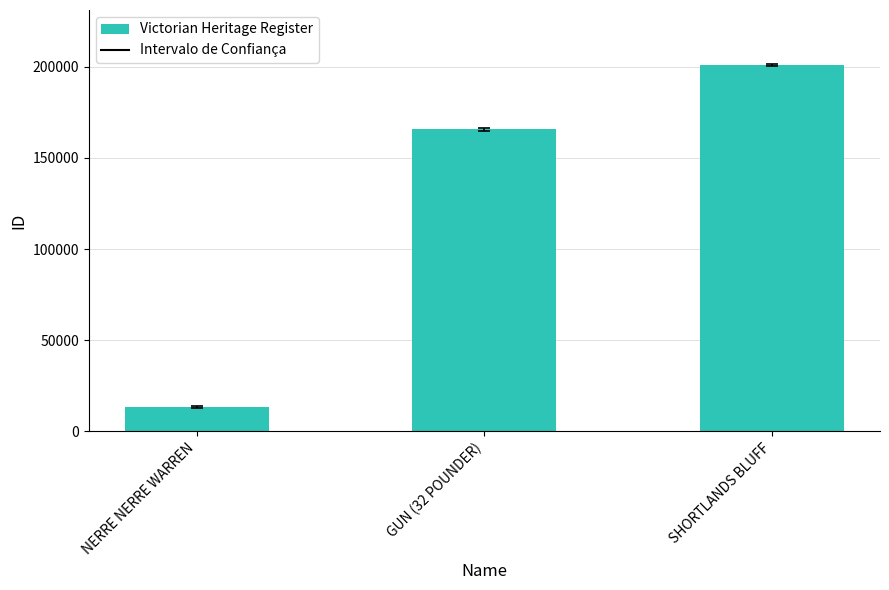

Count the number of data series in this chart.

1